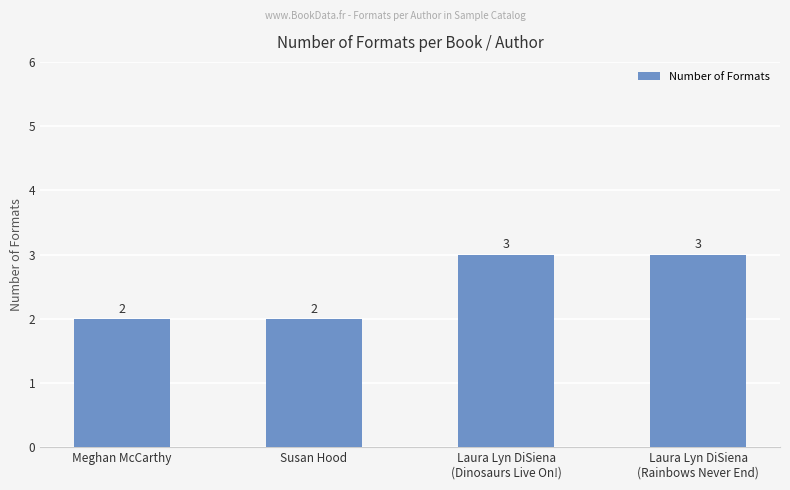

What value does the data have at Laura Lyn DiSiena
(Rainbows Never End)?

3